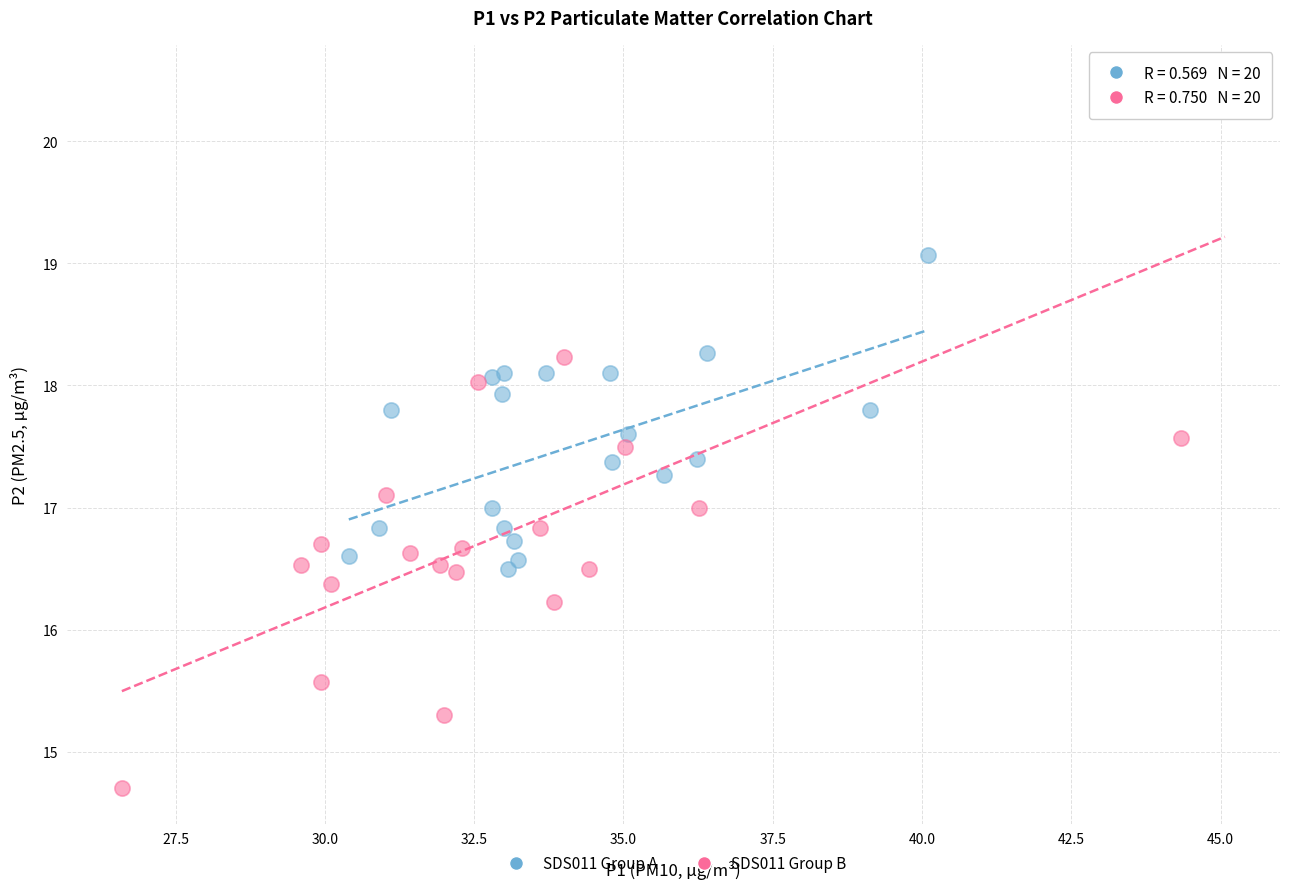

Which series reaches the minimum Y coordinate?

SDS011 Group B